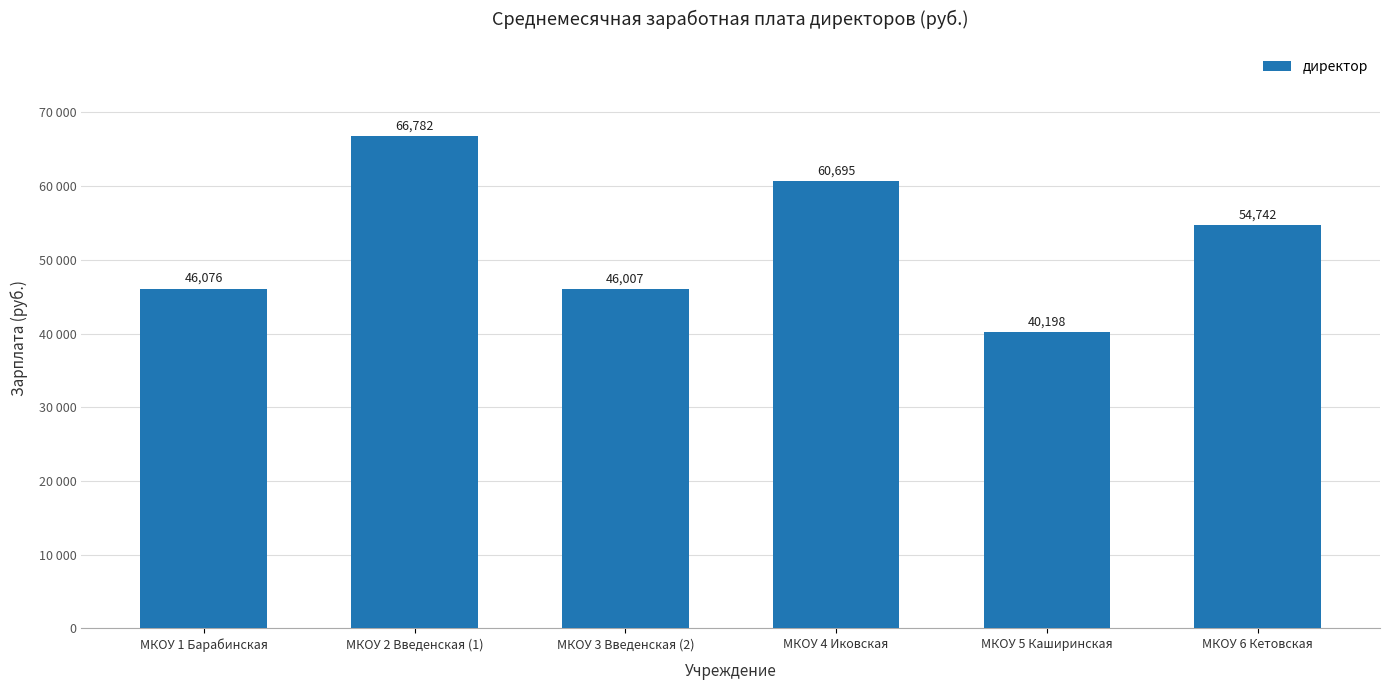

Reading left to right, what are all the values shown in this chart?

МКОУ 1 Барабинская=46076.2	МКОУ 2 Введенская (1)=66782.3	МКОУ 3 Введенская (2)=46006.8	МКОУ 4 Иковская=60694.6	МКОУ 5 Каширинская=40197.7	МКОУ 6 Кетовская=54742.3